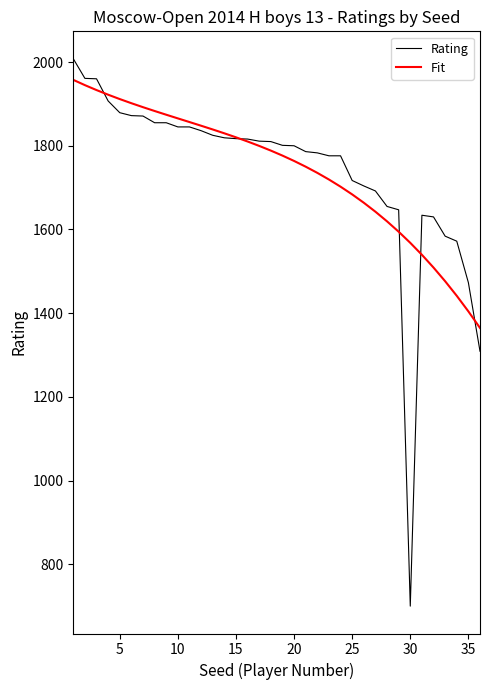

What is the average value of the Rating series?

1739.8